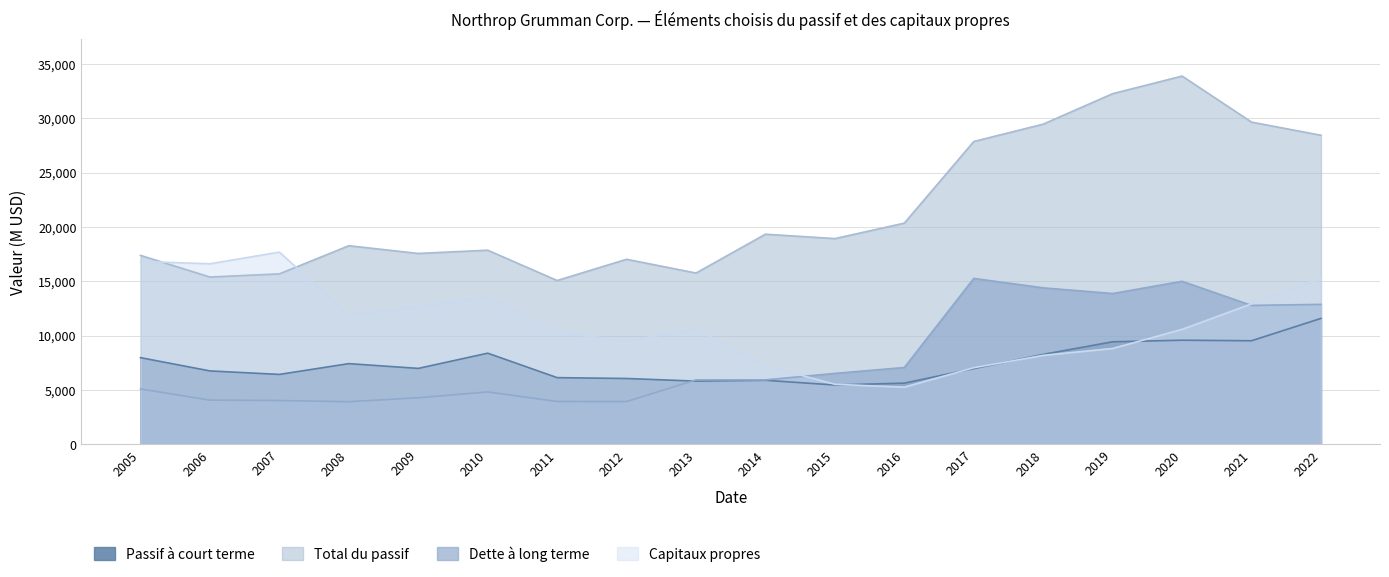

True or false: Dette à long terme has a value of 8491 at 2010.

False